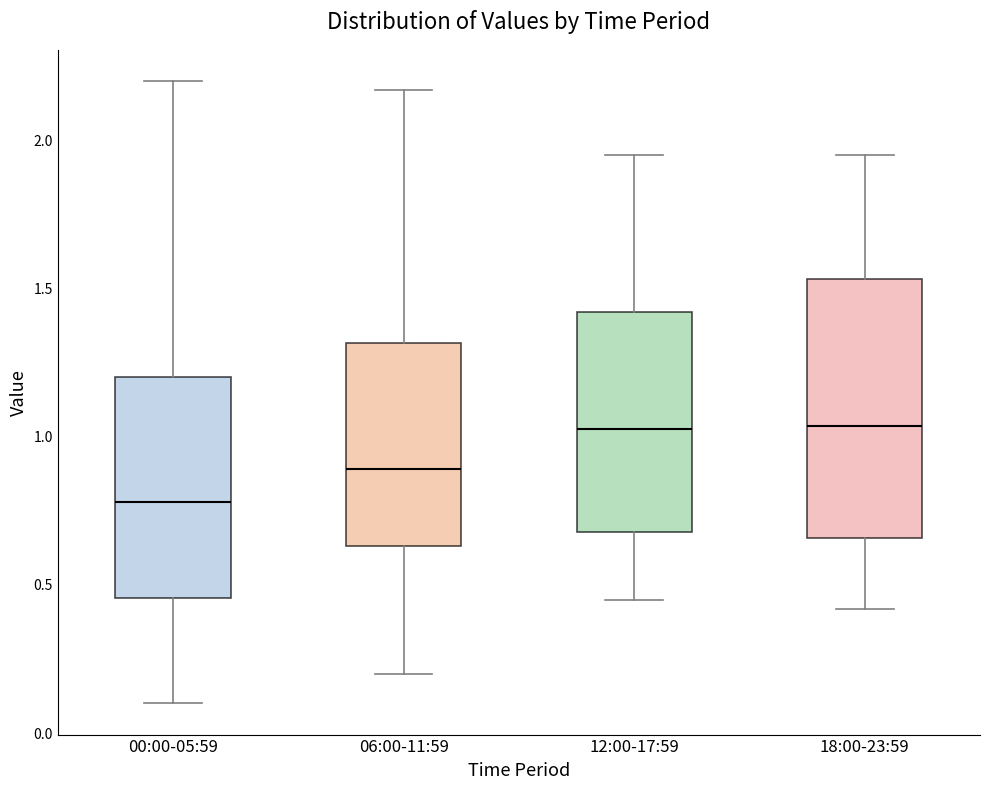

Where is the lower edge of the box for 06:00-11:59 on the y-axis? The values are not printed on the chart, so give them approximately, as read against the axis.

0.65